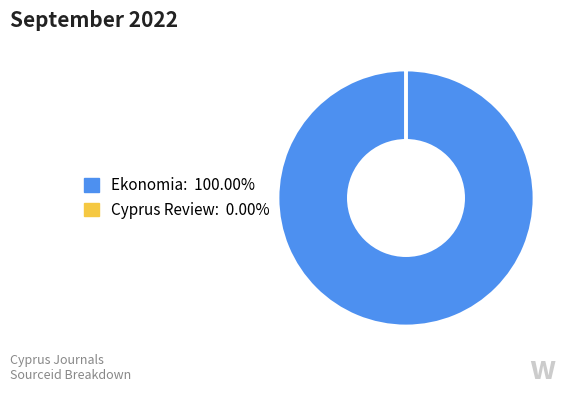

Is there a majority slice in this chart?

Yes